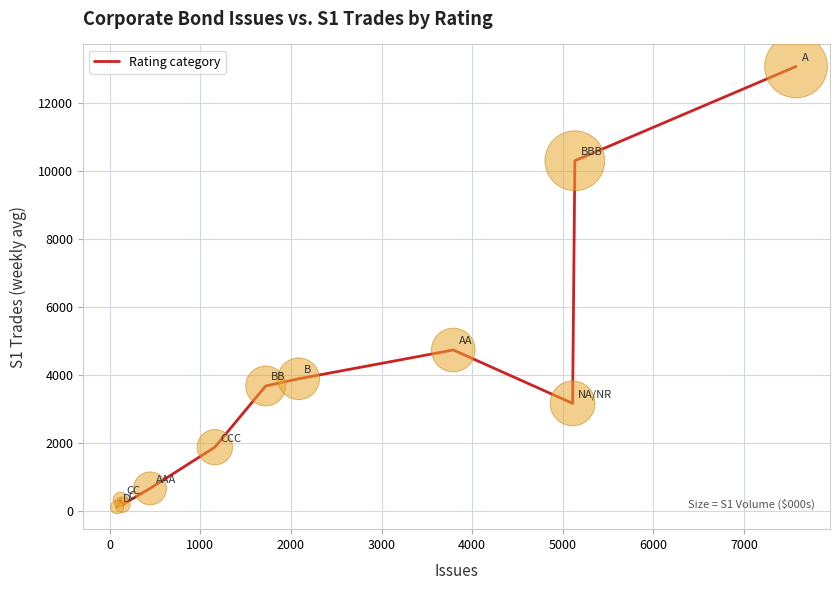

What Y value in the scatter plot is closest to 6581?

4722.9